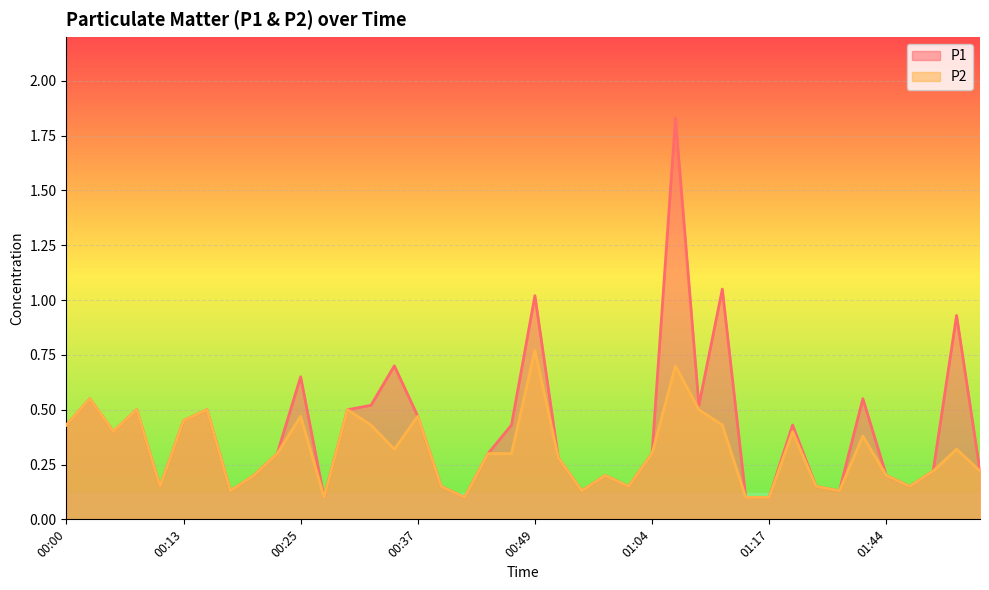

What is the difference between the P1 values at 00:47 and 00:25?

0.2